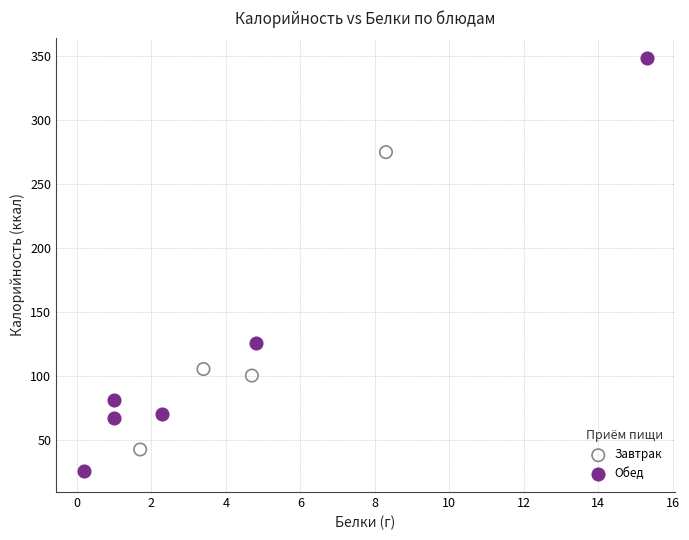

What are all the series names shown in the legend?

Завтрак, Обед